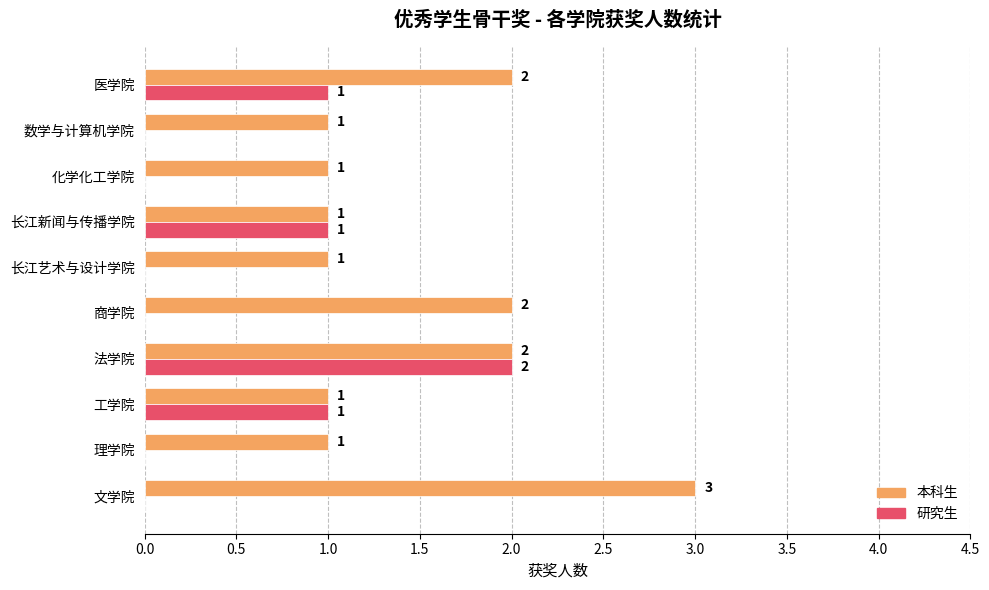

How many positive values does the 研究生 series have?

4